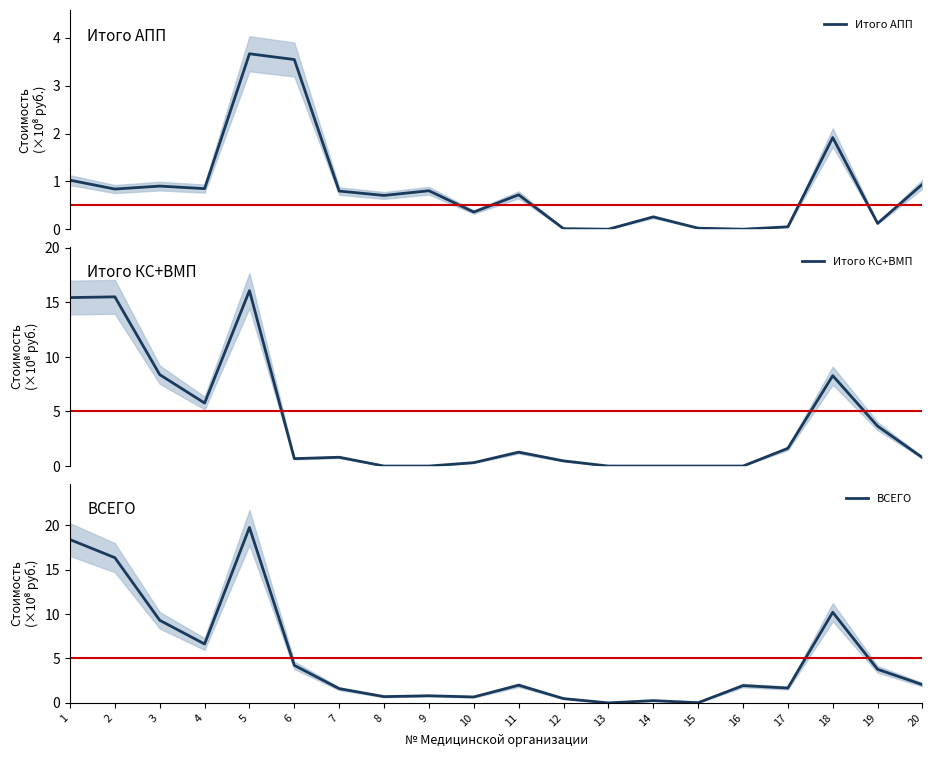

True or false: ВСЕГО and Итого КС+ВМП intersect in this chart.

False